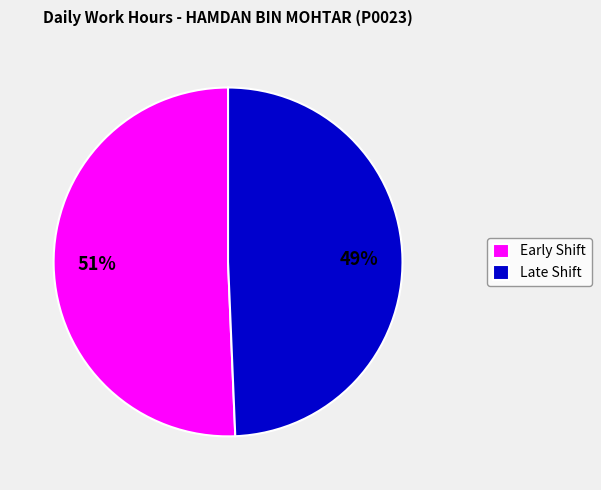

Rank the categories by value from lowest to highest.

Late Shift, Early Shift